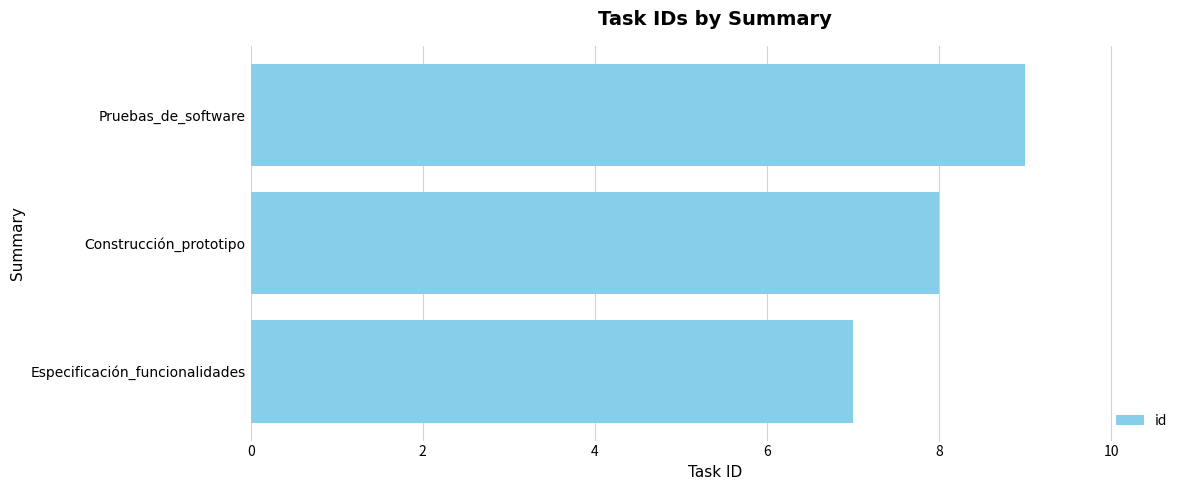

Are the bars horizontal?

Yes